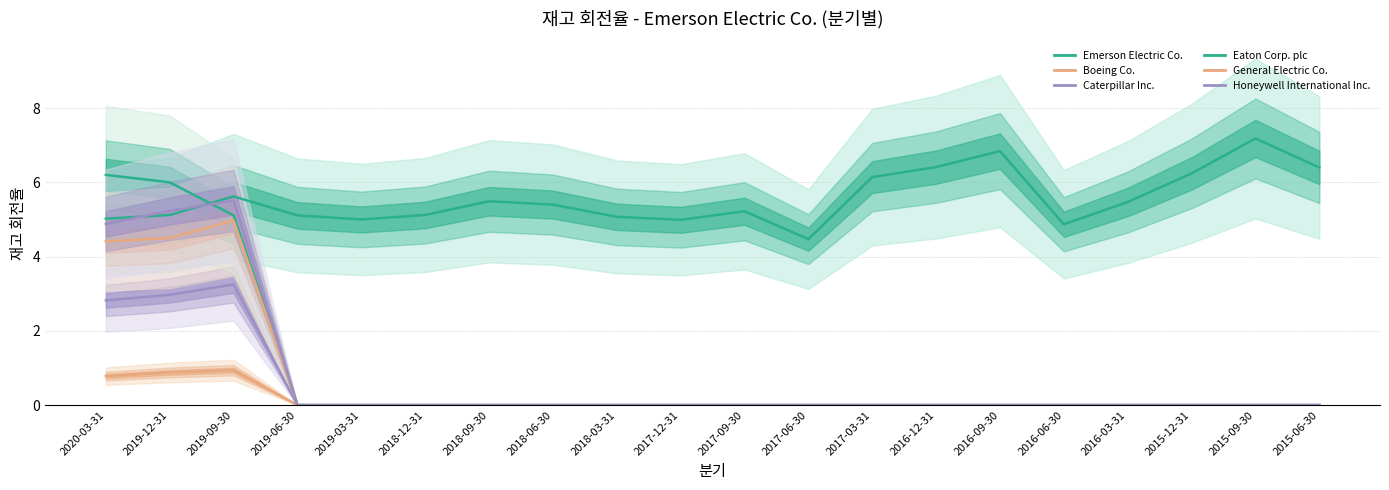

Which category has the lowest value in the Emerson Electric Co. series?

2017-06-30